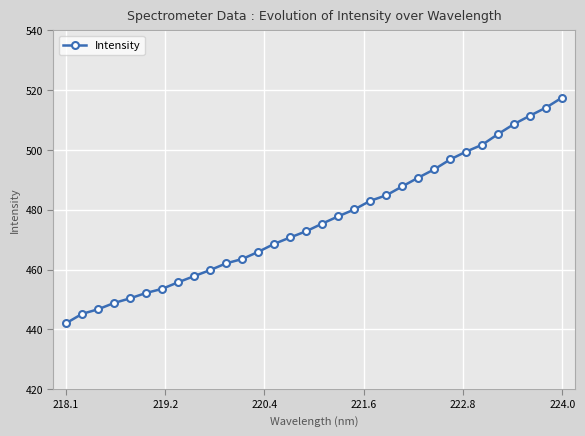

What is the difference between the maximum and minimum values?

75.5